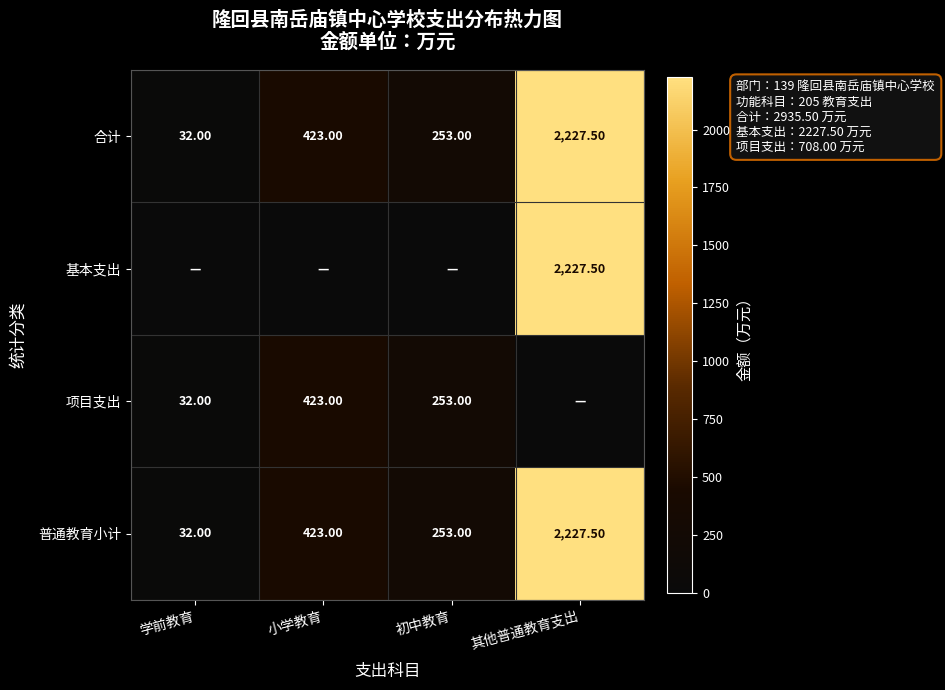

At which label is 普通教育小计 closest to 1129?

小学教育